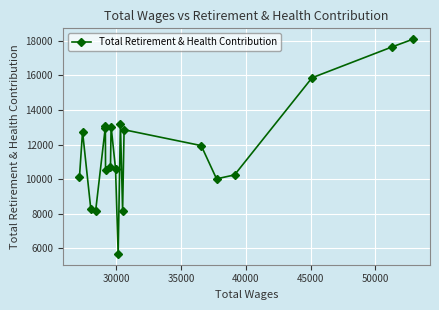

How many interior local peaks (higher than both neighbors) does the data have?

5